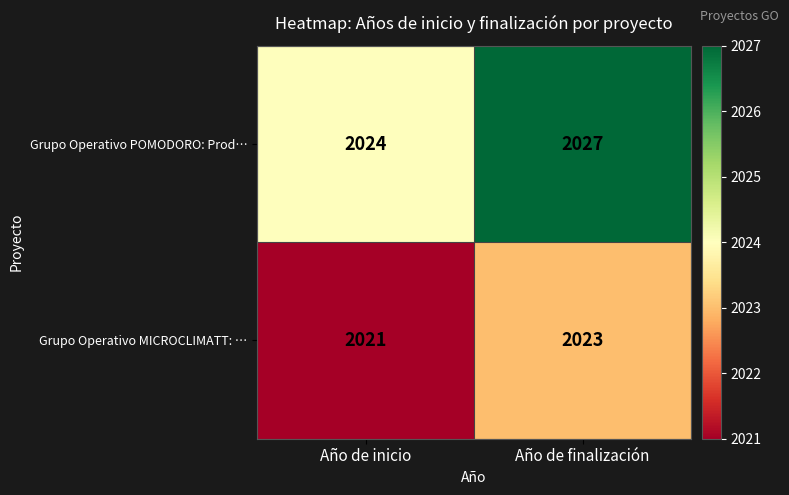

List the series in order of their overall mean, highest first.

Grupo Operativo POMODORO: Prod…, Grupo Operativo MICROCLIMATT: …